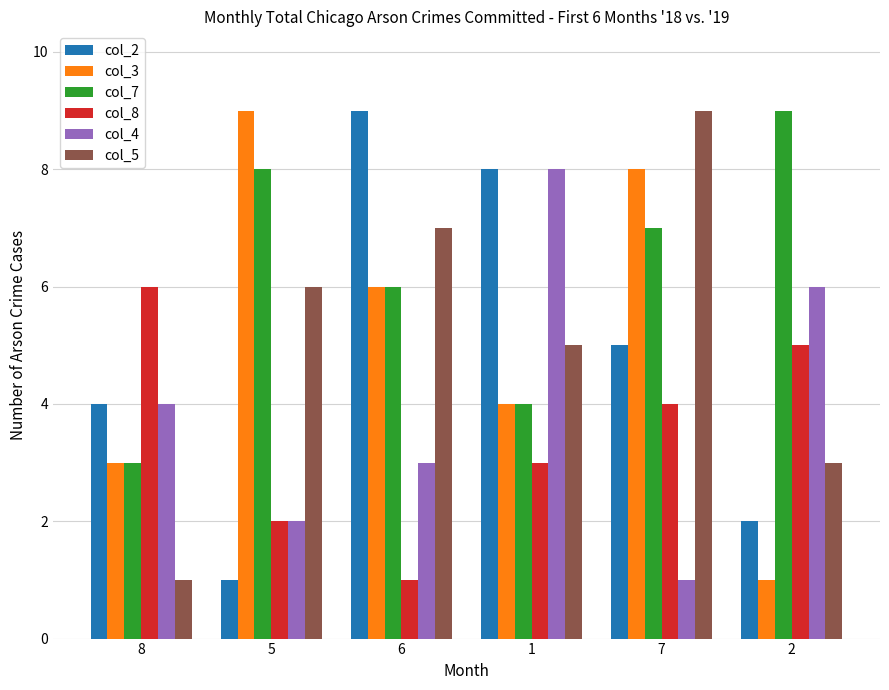

What is the sum of all col_3 values?

31